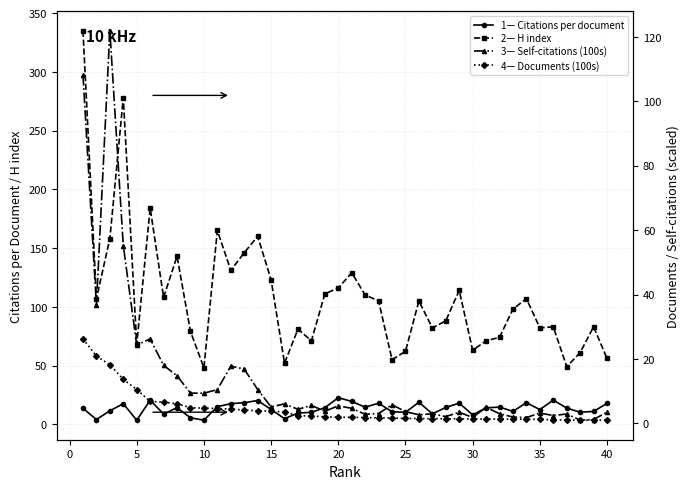

Reading left to right, transcribe all the data shown in this chart.

1— Citations per document: 13.5	4.0	11.4	17.5	3.4	20.4	8.7	14.1	5.5	3.5	14.9	17.5	18.3	20.2	12.6	4.7	9.5	10.2	14.0	22.6	19.4	14.5	17.9	10.6	10.1	18.7	8.8	14.3	18.0	8.0	13.9	14.6	10.9	18.3	12.4	20.5	13.8	10.2	10.9	17.7
2— H index: 335.0	107.0	158.0	278.0	68.0	184.0	108.0	143.0	79.0	48.0	165.0	131.0	146.0	160.0	123.0	52.0	81.0	71.0	111.0	116.0	129.0	110.0	105.0	55.0	62.0	105.0	82.0	88.0	114.0	63.0	71.0	74.0	98.0	107.0	82.0	83.0	49.0	61.0	83.0	56.0
3— Self-citations (100s): 108.2	36.7	121.8	55.2	24.3	26.3	18.0	14.8	9.4	9.4	10.5	17.8	16.9	10.5	5.1	6.1	4.4	5.6	3.8	5.5	4.7	2.8	3.1	5.8	3.7	2.7	3.0	2.1	3.5	1.9	5.0	3.0	2.0	1.8	3.2	2.5	2.9	1.0	1.2	3.5
4— Documents (100s): 26.3	20.9	18.3	13.7	10.5	6.8	6.6	6.1	4.9	4.8	4.6	4.4	4.2	3.9	3.8	3.6	2.4	2.4	2.0	1.9	1.9	1.9	1.7	1.7	1.6	1.5	1.5	1.4	1.4	1.4	1.4	1.4	1.3	1.3	1.3	1.1	1.1	1.1	1.0	1.0